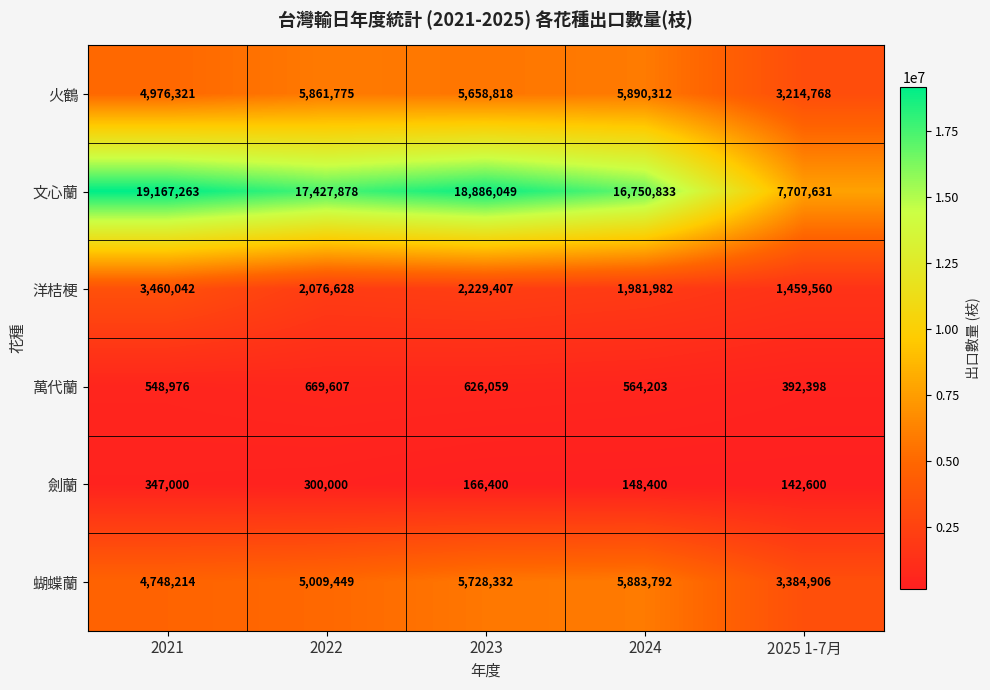

Which series changed the most between 2021 and 2023?

洋桔梗